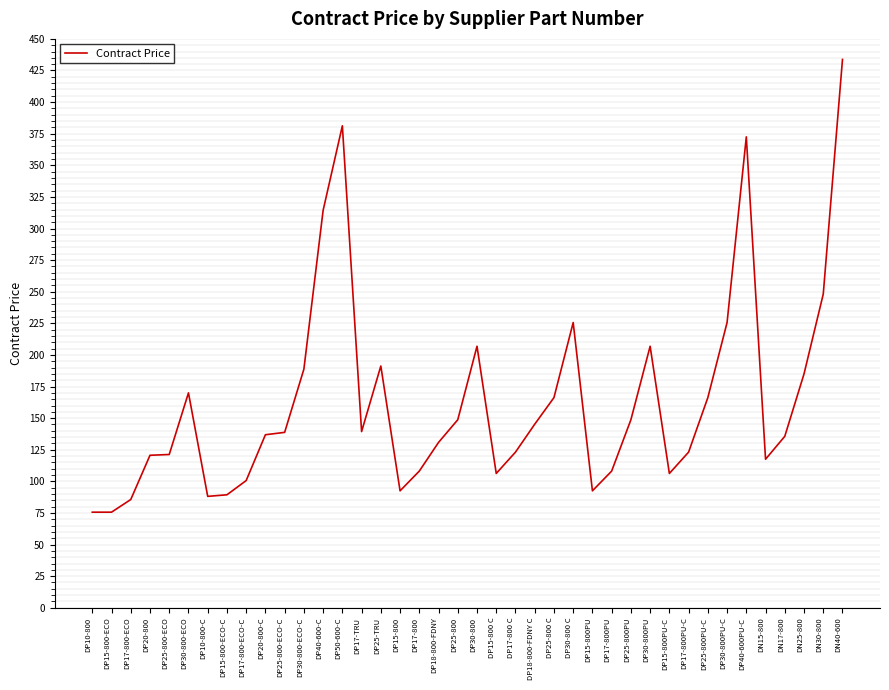

What is the difference between the values at DP30-800-ECO-C and DP25-800-ECO?

67.5